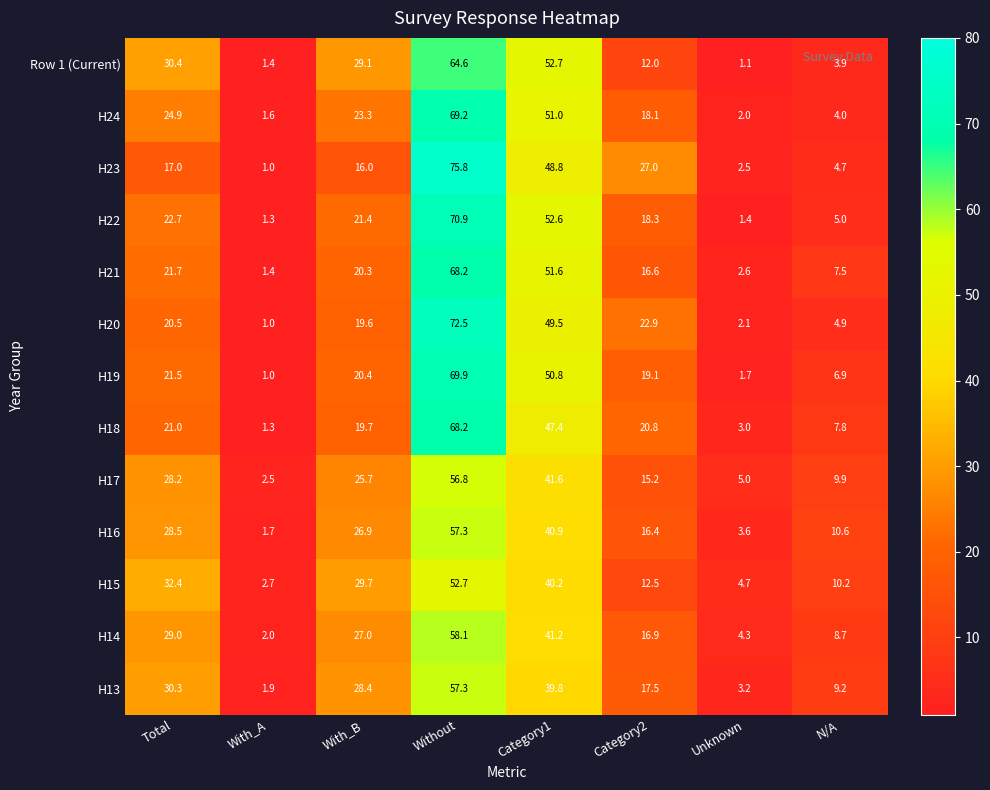

At which category is the sum across all series the highest?

Without